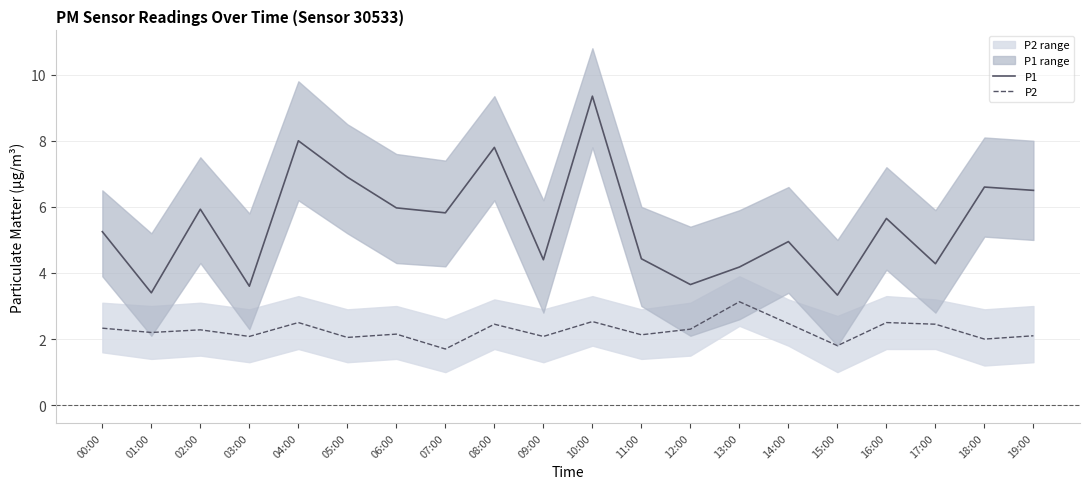

Rank the series by their average value, from lowest to highest.

P2, P1